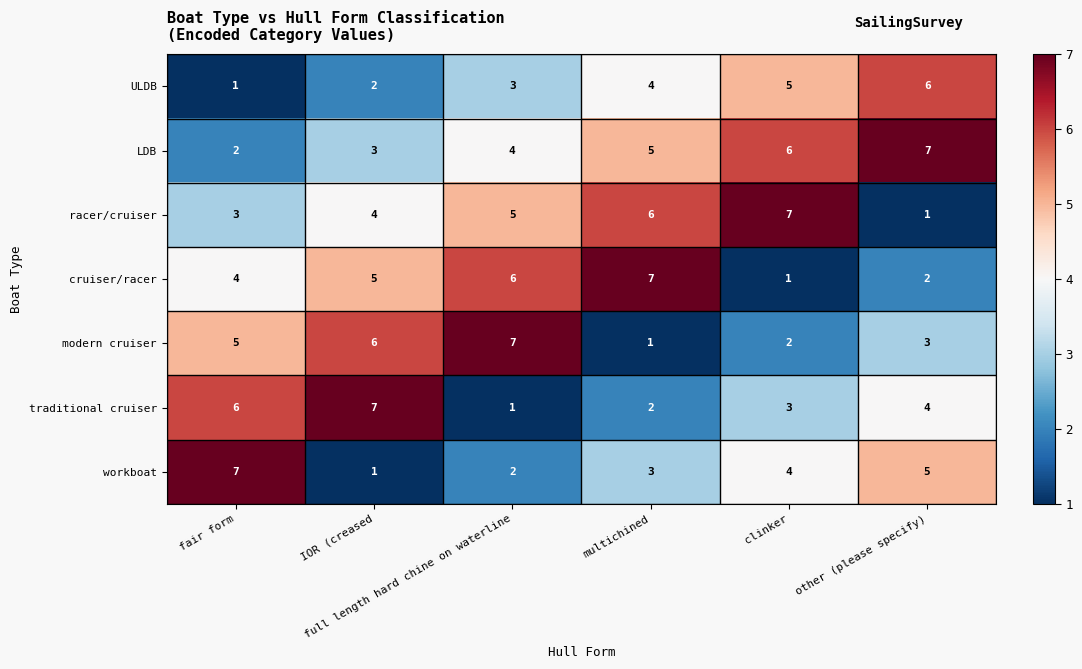

How many ULDB values are between 2 and 5?

4